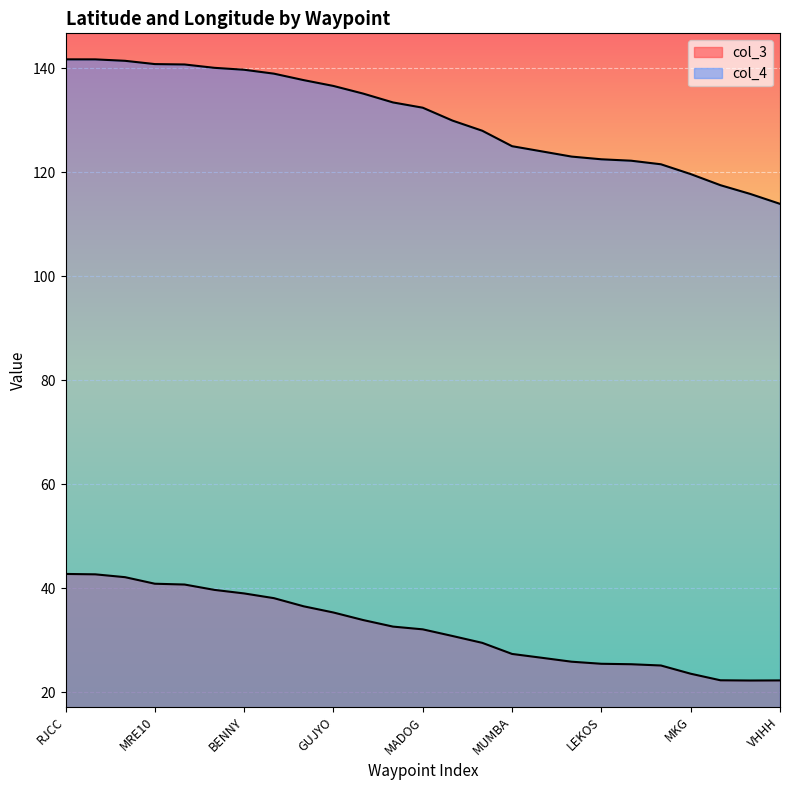

List the series in order of their peak value, lowest first.

col_3, col_4